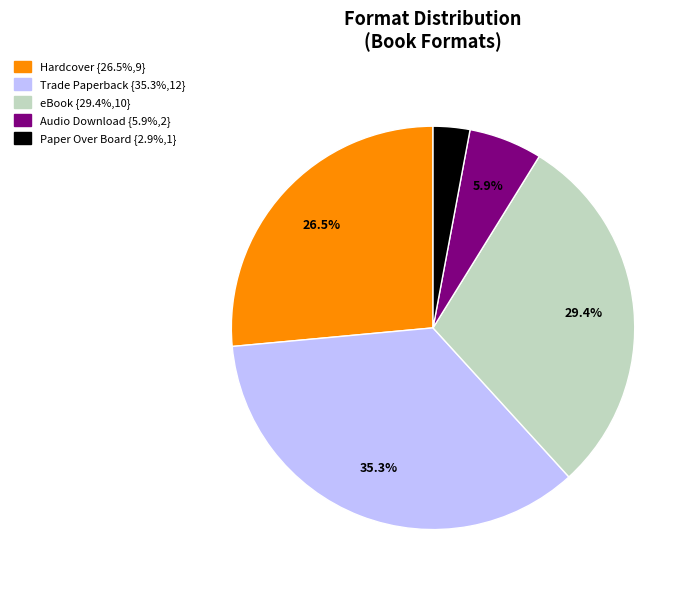

What is the smallest slice in the pie chart?

Paper Over Board